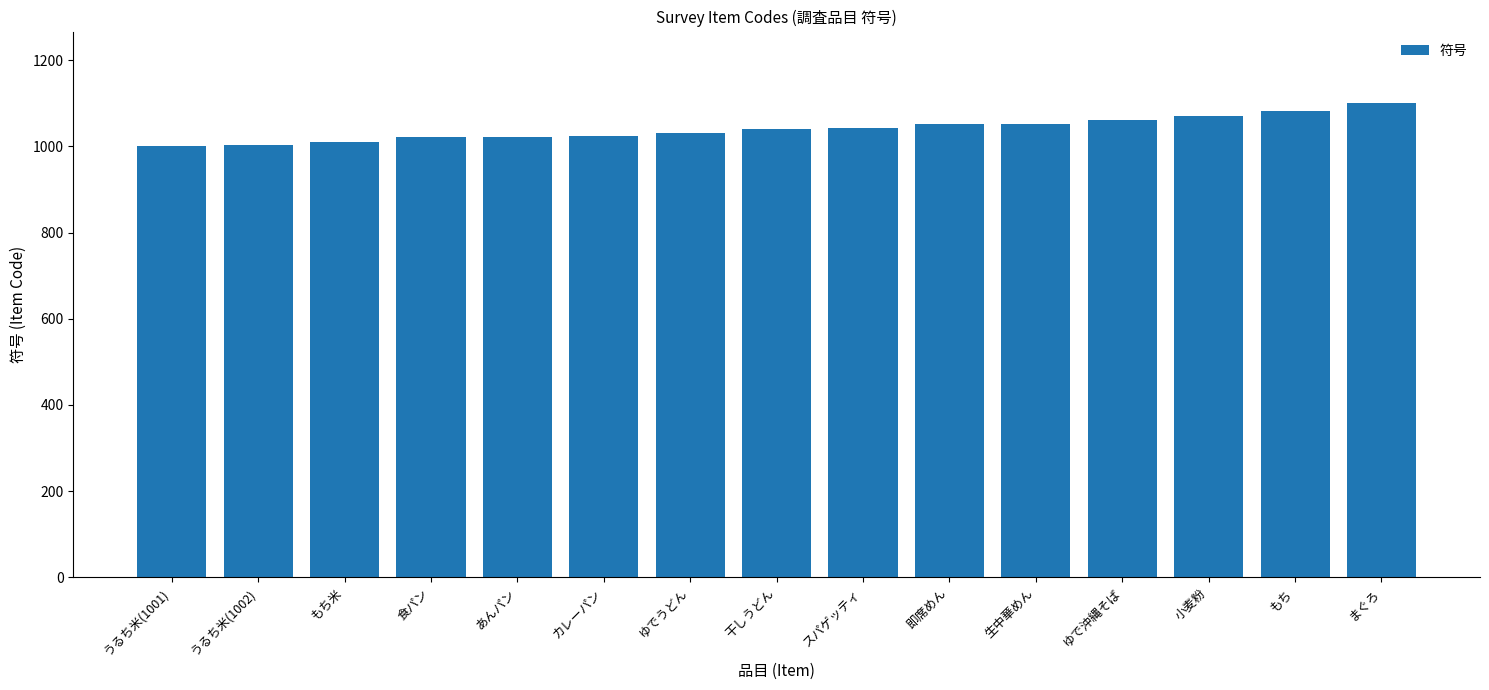

Which label corresponds to the largest value in the chart?

まぐろ